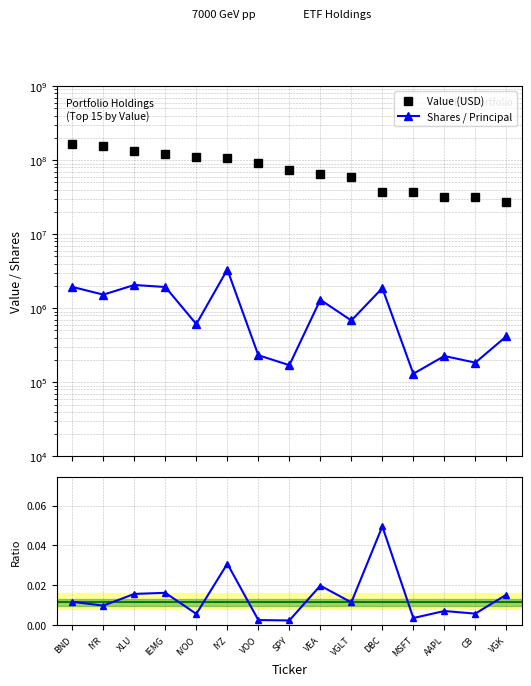

What is the sum of all Ratio (Shares/Value) values?

0.2